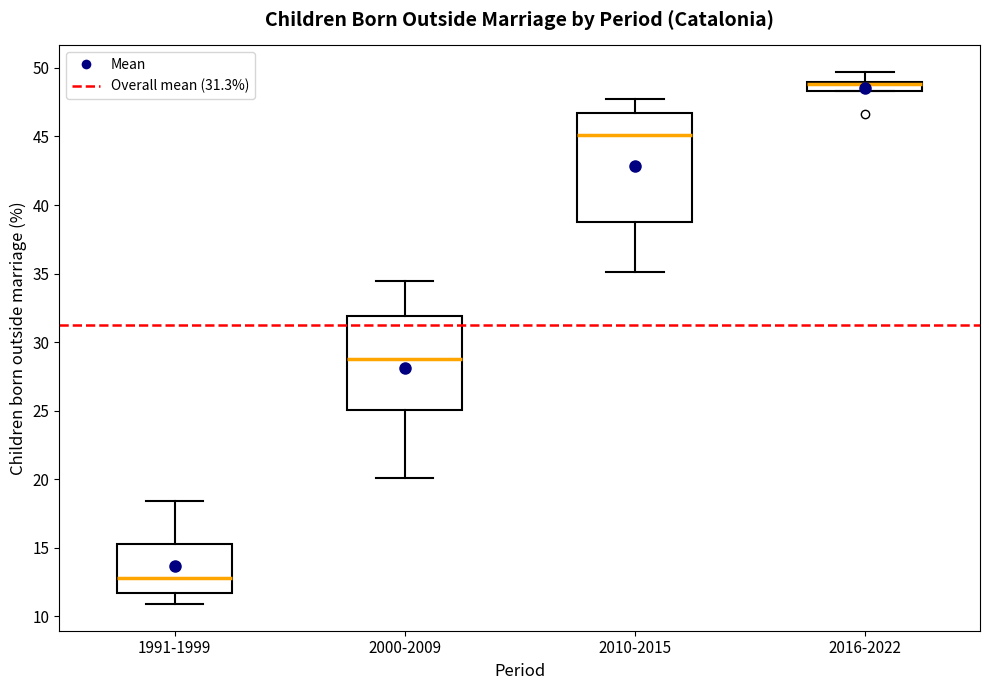

Comparing the boxes themselves (not the whiskers), which one is the tallest?

2010-2015